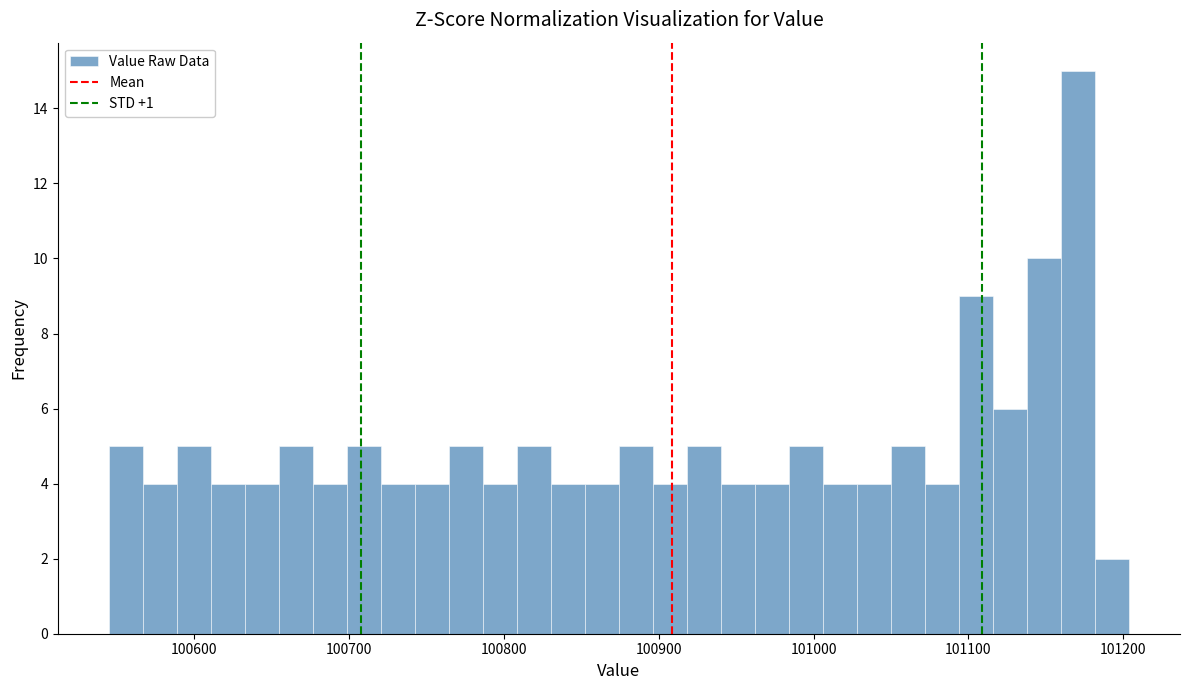

Read against the x-axis, roughly where is the centre of the tallest bar?

101170